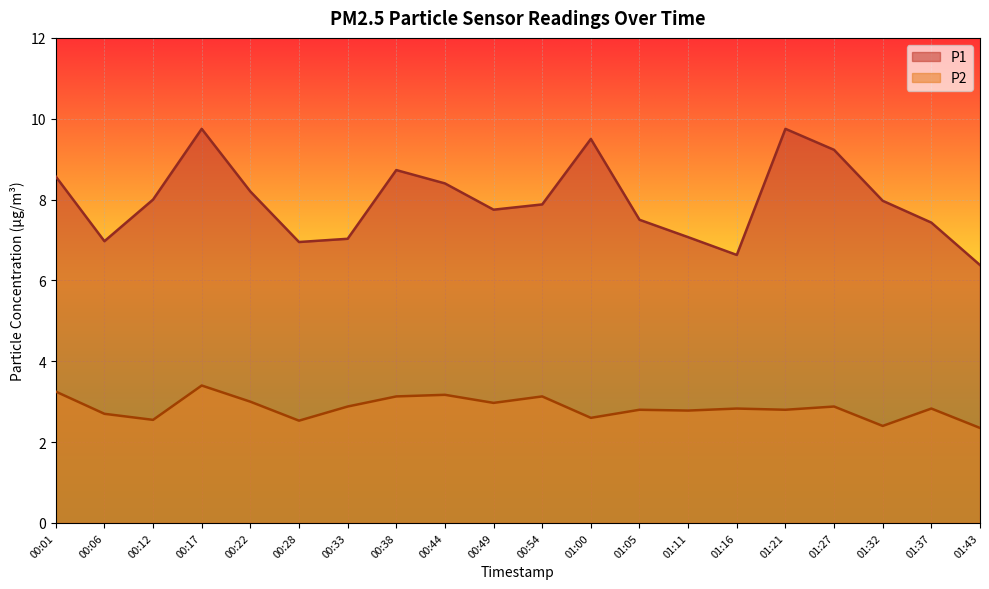

How many lines are shown in the chart?

2